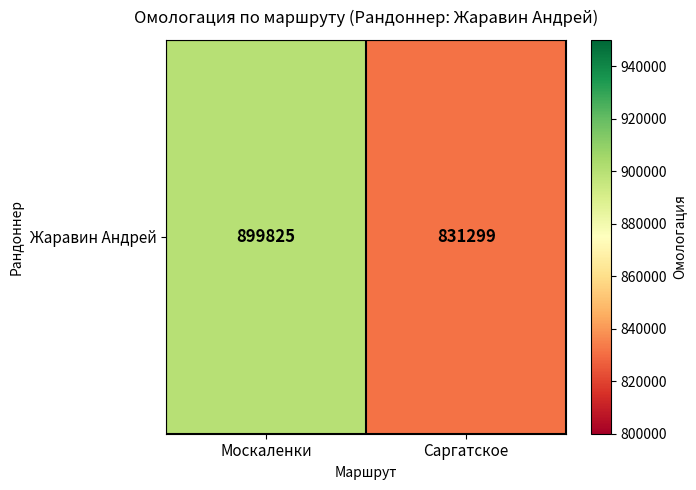

List the labels in order of value, smallest first.

Саргатское, Москаленки